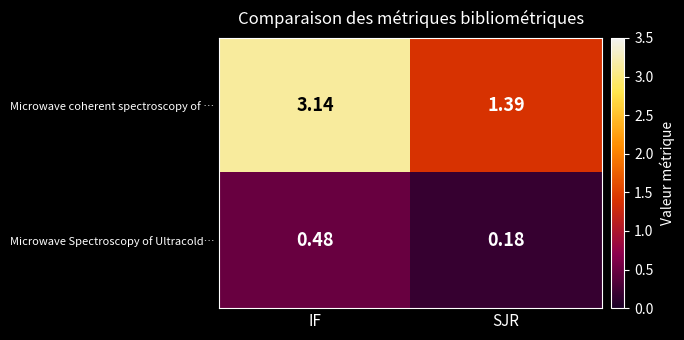

At which category is the sum across all series the highest?

IF